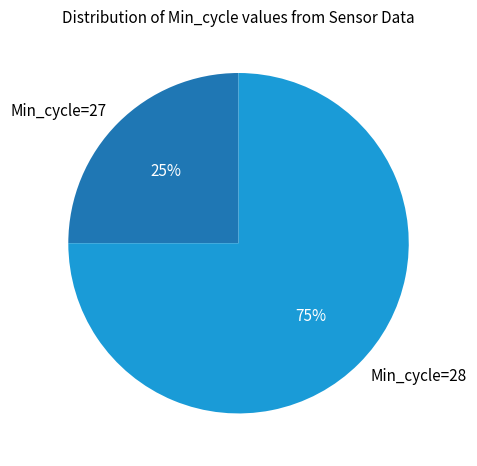

What is the largest slice in the pie chart?

Min_cycle=28